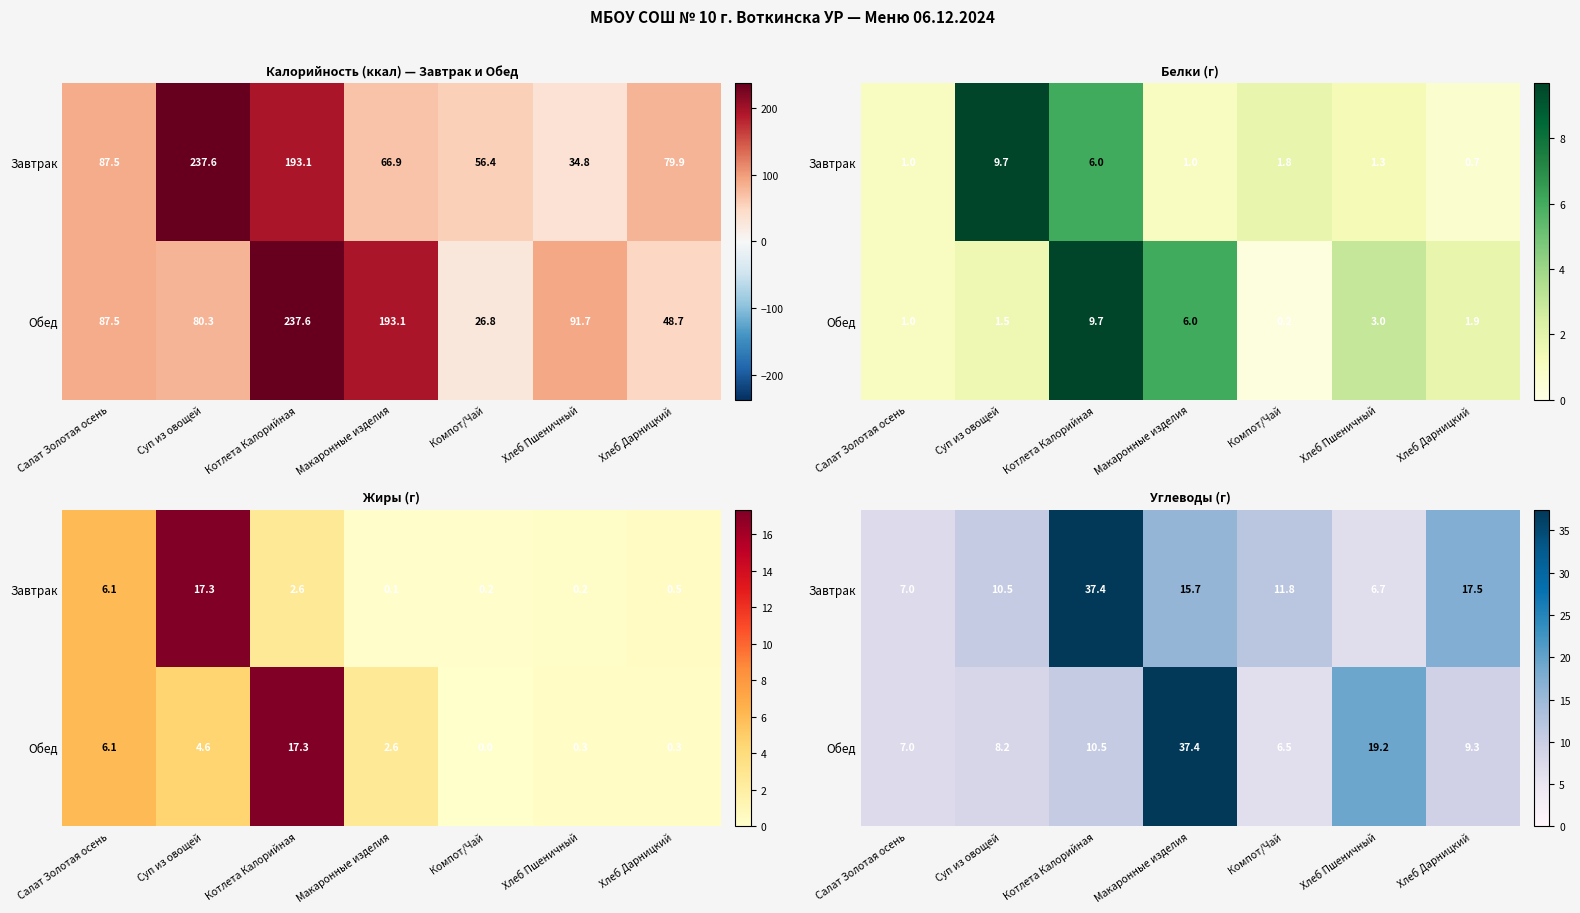

Count the number of categories in the chart.

7